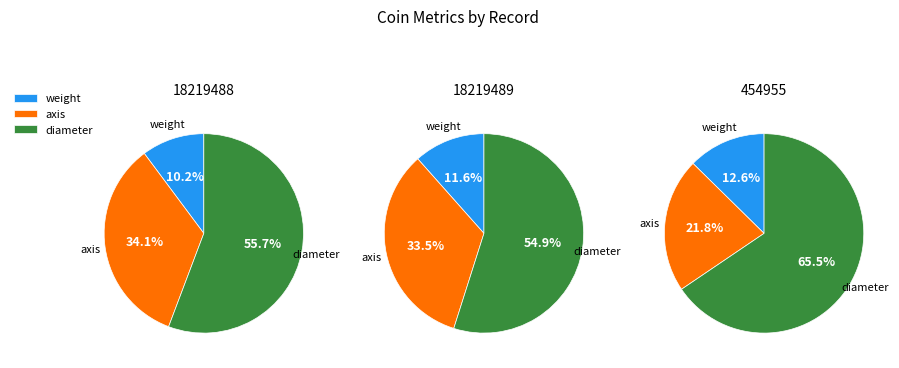

Is there any slice that represents more than half of the pie?

Yes